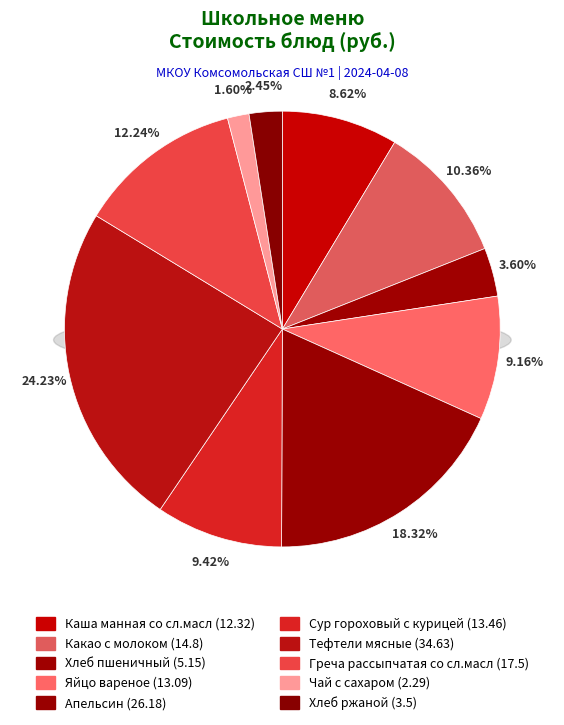

To the nearest percent, what is the average slice percentage?

10%